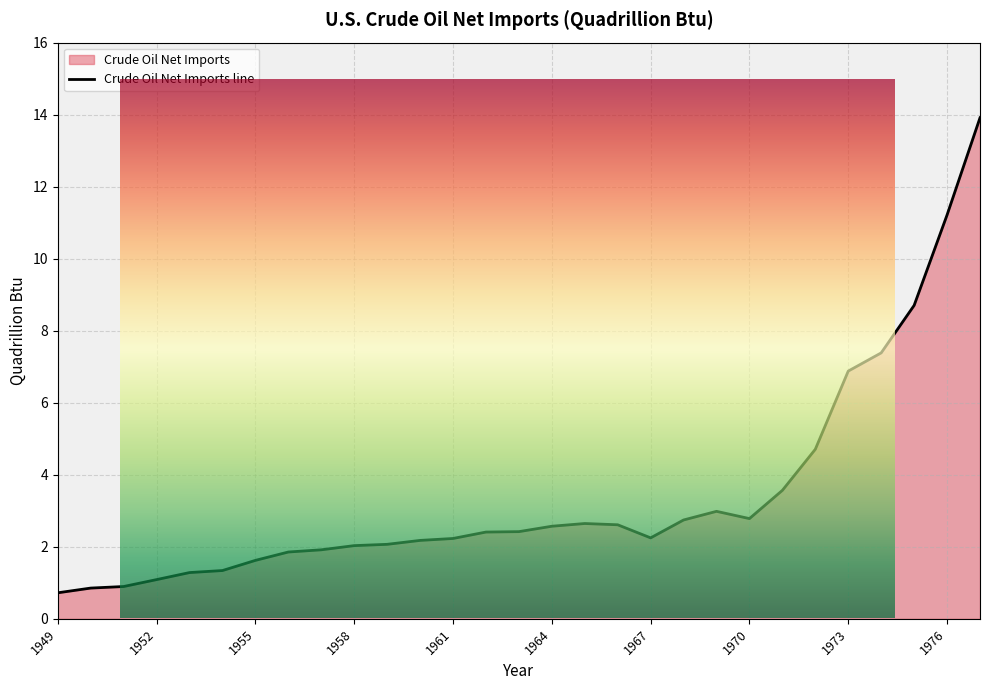

Count the number of values greater than 2.

20